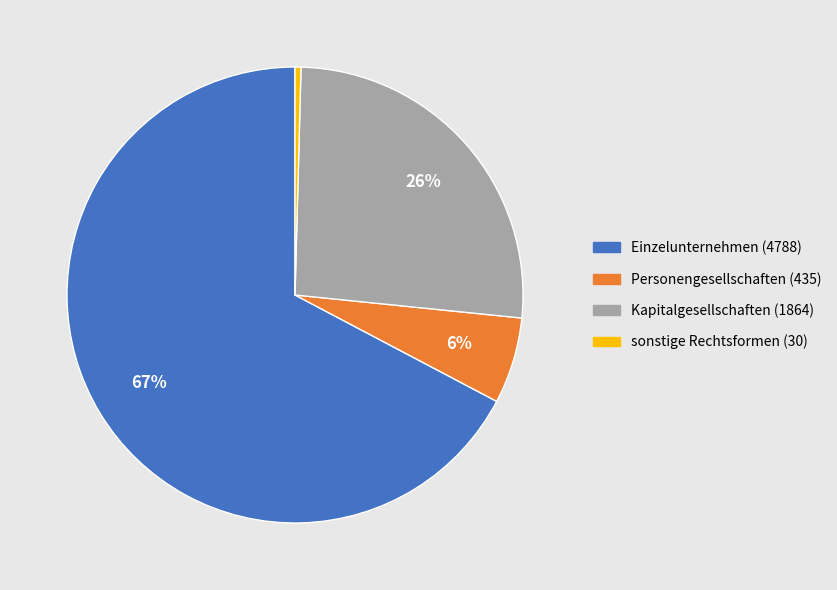

How many slices are in this pie chart?

4